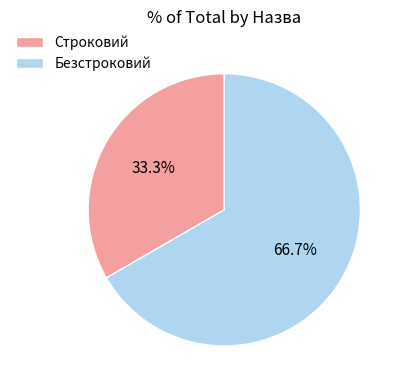

What percentage is the Безстроковий slice, to the nearest percent?

67%